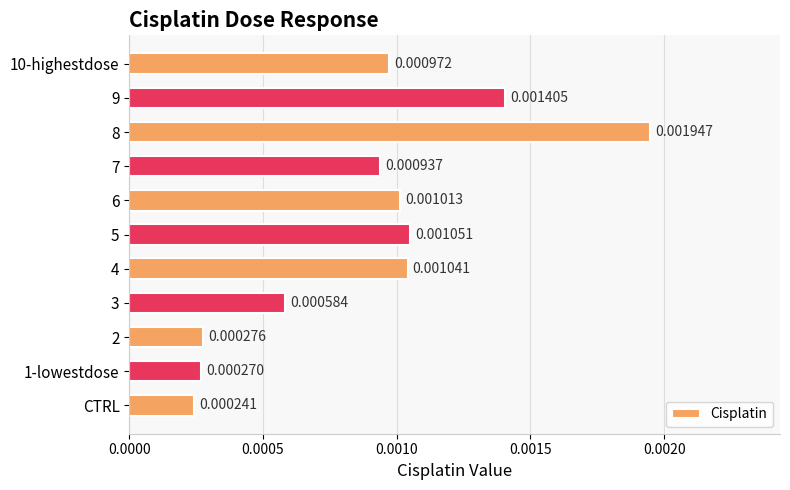

Which label corresponds to the smallest value in the chart?

CTRL